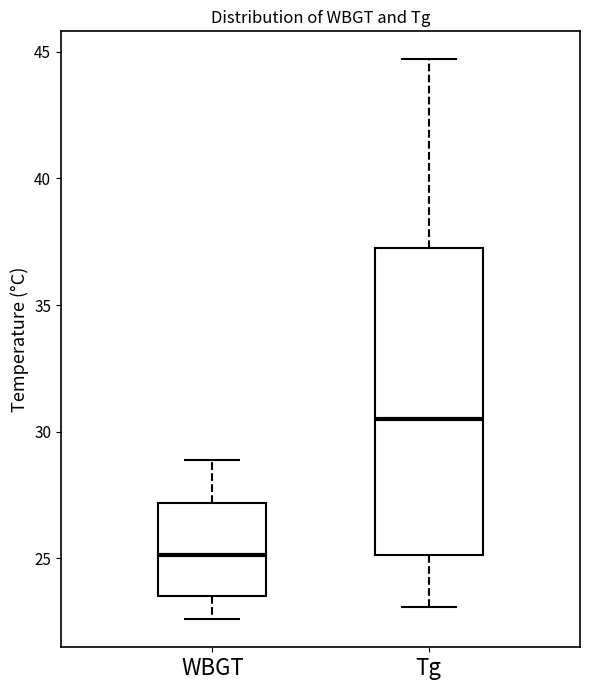

Reading left to right, transcribe this box plot: for each box, give where its median line is, the range the box spans, and where its two whiskers end, as read against the y-axis. The values are not printed on the chart, so give them approximately, as read against the axis.

WBGT: median 25.0, box 23.5 to 27.0, whiskers 22.5 to 29.0
Tg: median 30.5, box 25.0 to 37.5, whiskers 23.0 to 44.5